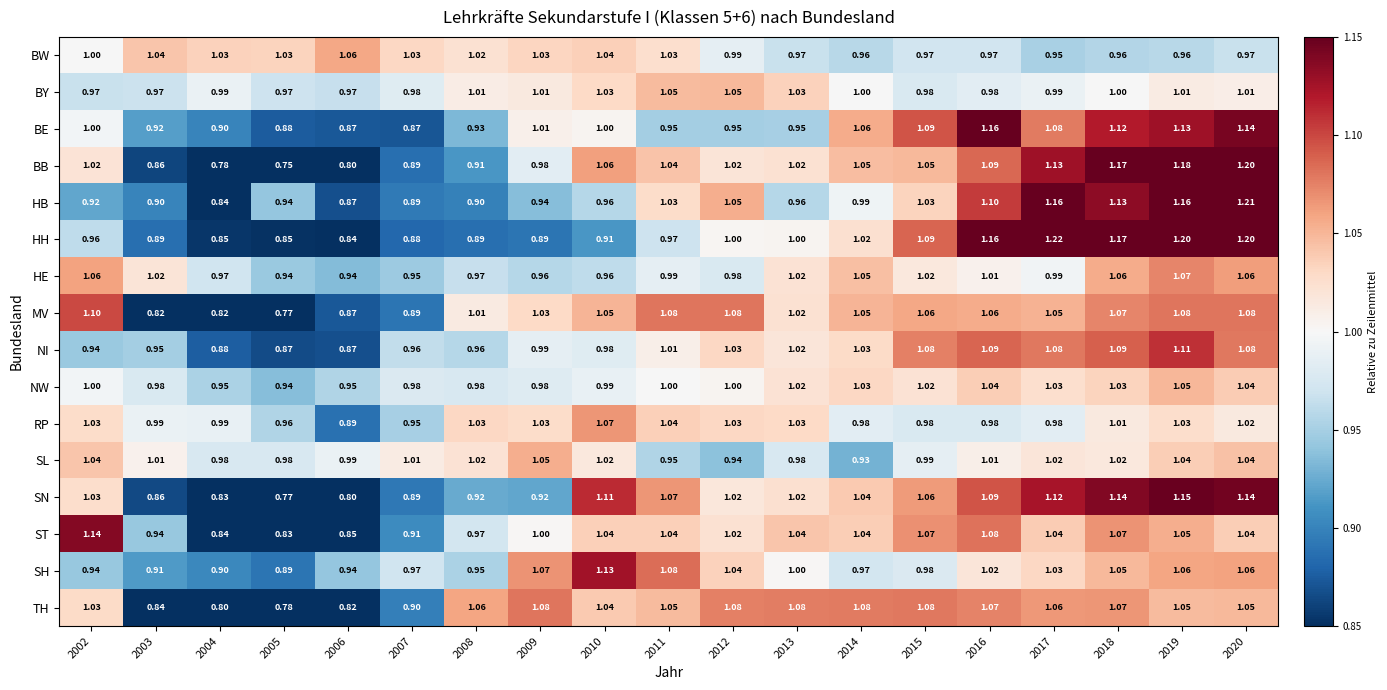

What is the maximum value shown in the chart?

1.2